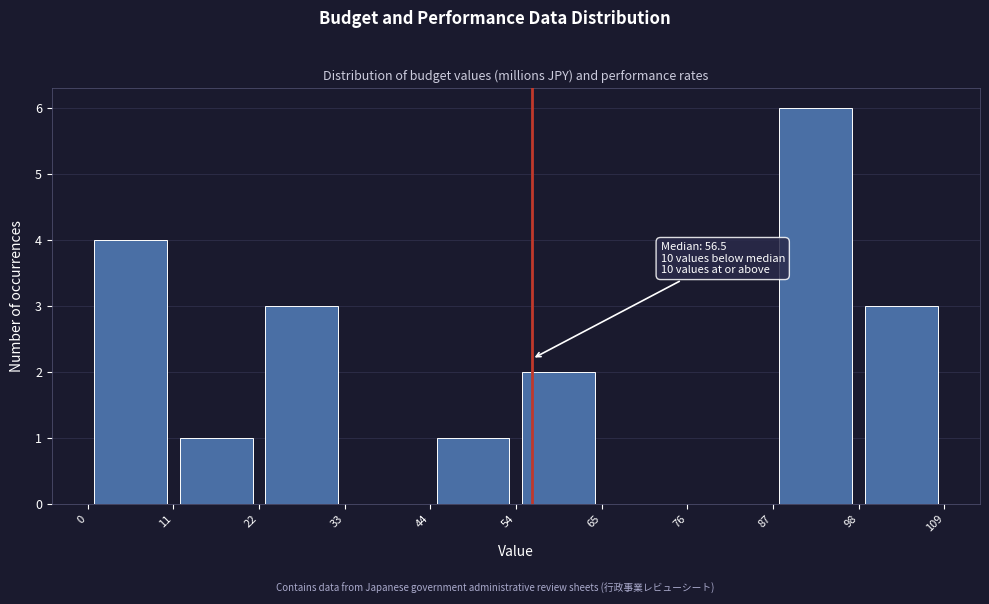

Which range on the x-axis has the tallest bar?

87 to 98